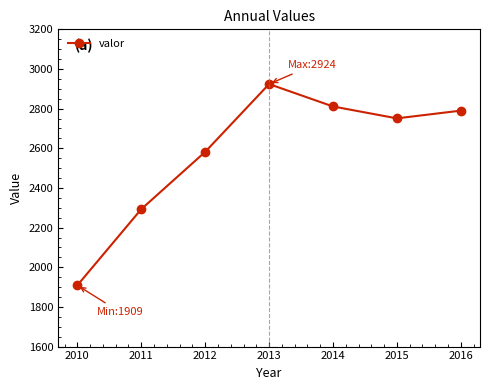

Does the chart display data point markers on the line(s)?

Yes